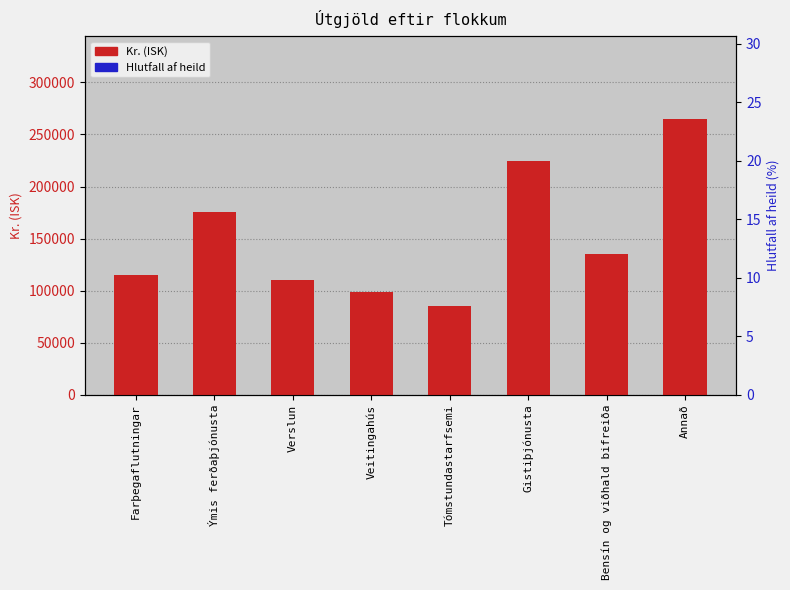

What is the sum of all Hlutfall (%) values?

16000